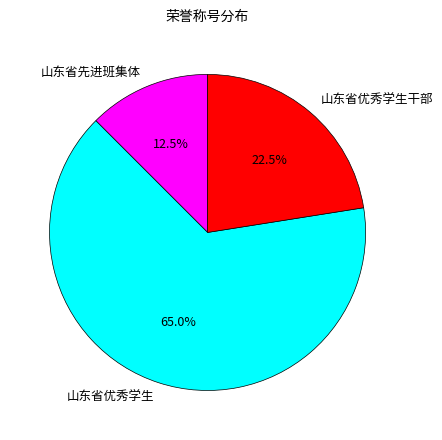

True or false: 山东省优秀学生干部 accounts for 35% of the total.

False